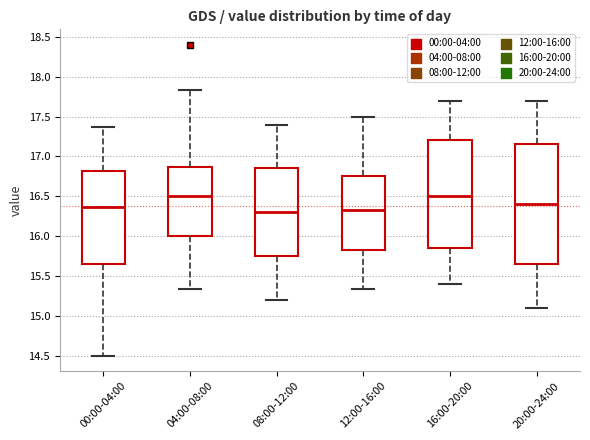

Comparing the boxes themselves (not the whiskers), which one is the tallest?

20:00-24:00